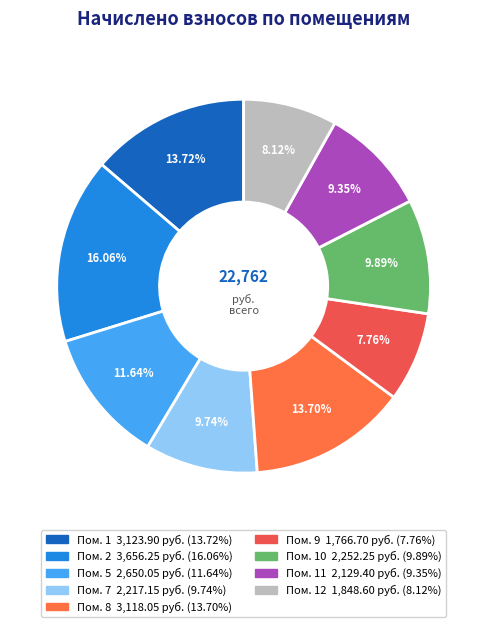

How many segments does this pie chart have?

9